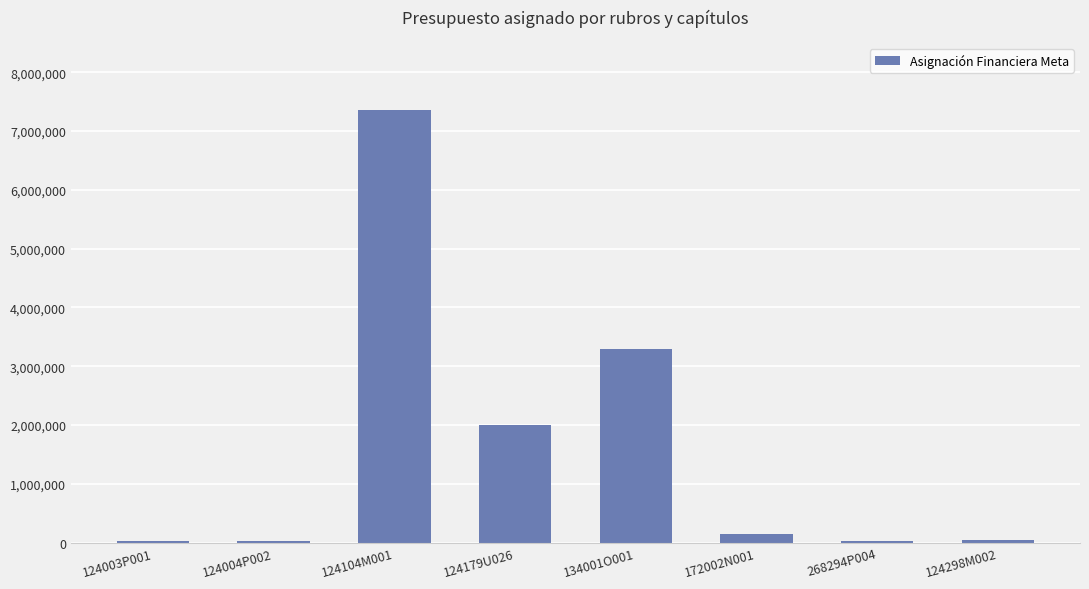

What is the difference between the values at 124003P001 and 124298M002?

30000